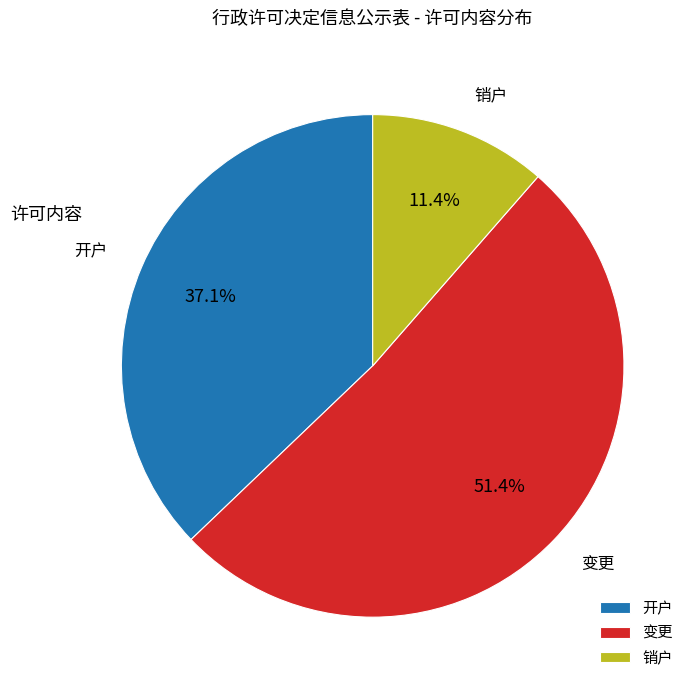

Between 销户 and 开户, which is larger?

开户